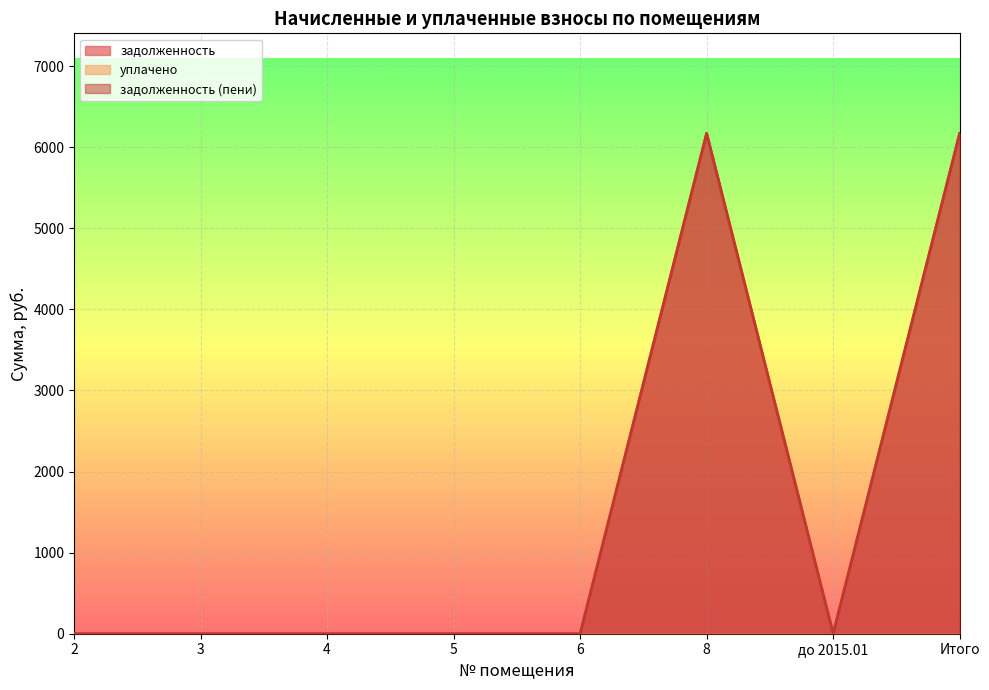

True or false: задолженность (пени) and задолженность cross at least once.

False